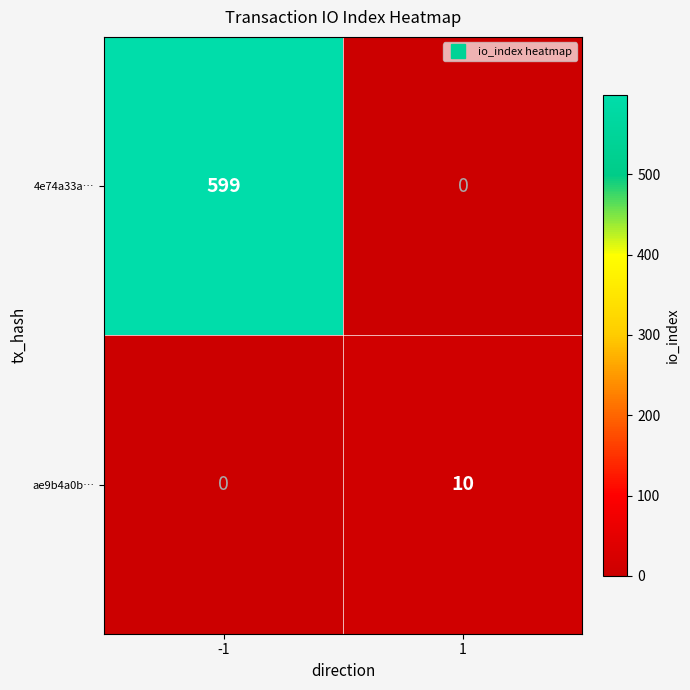

What value does the 4e74a33a… series have at -1?

599